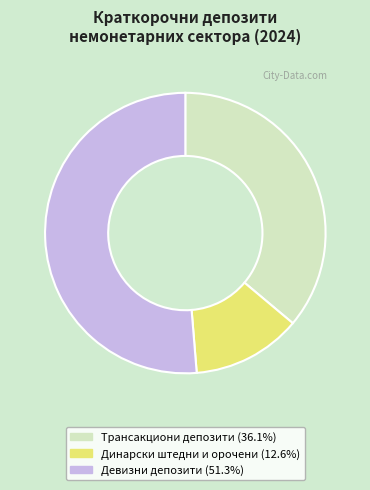

Is there a majority slice in this chart?

Yes